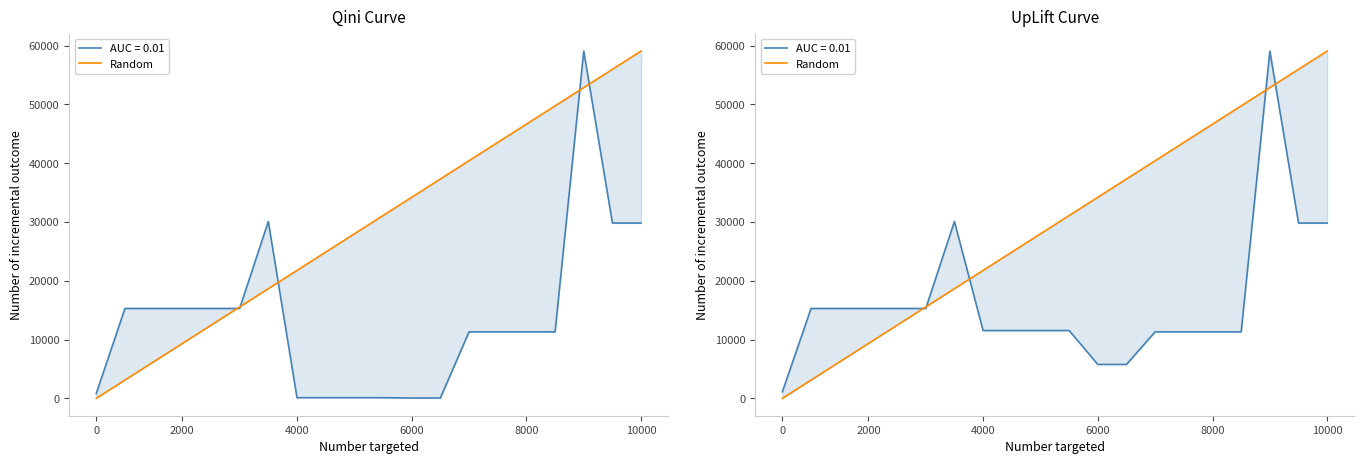

How many positive values are there?

19